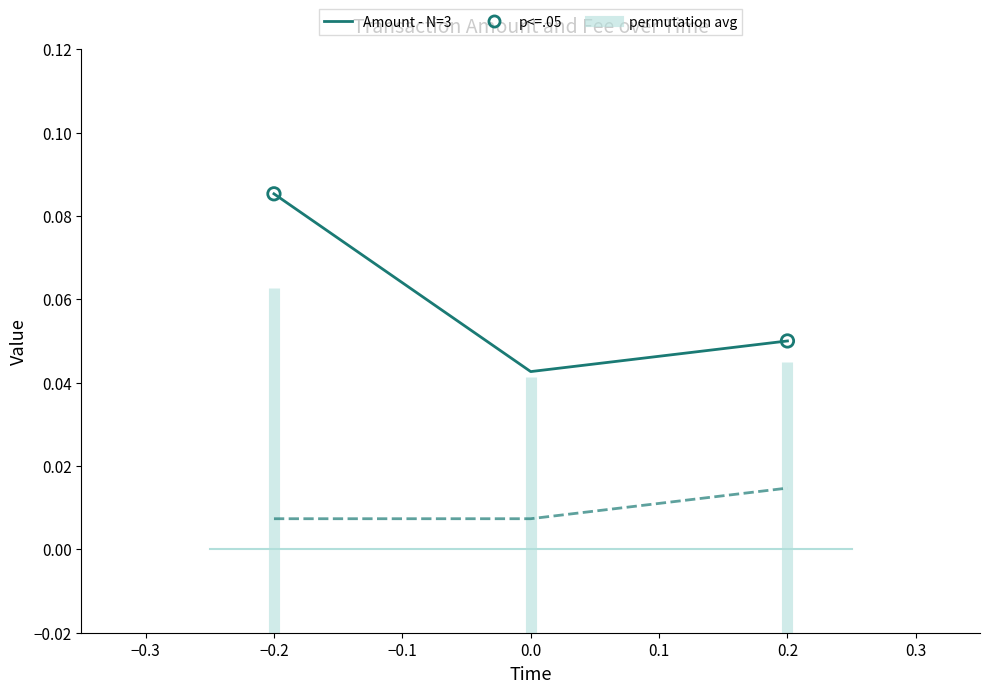

Which series contains the highest Y value?

Amount